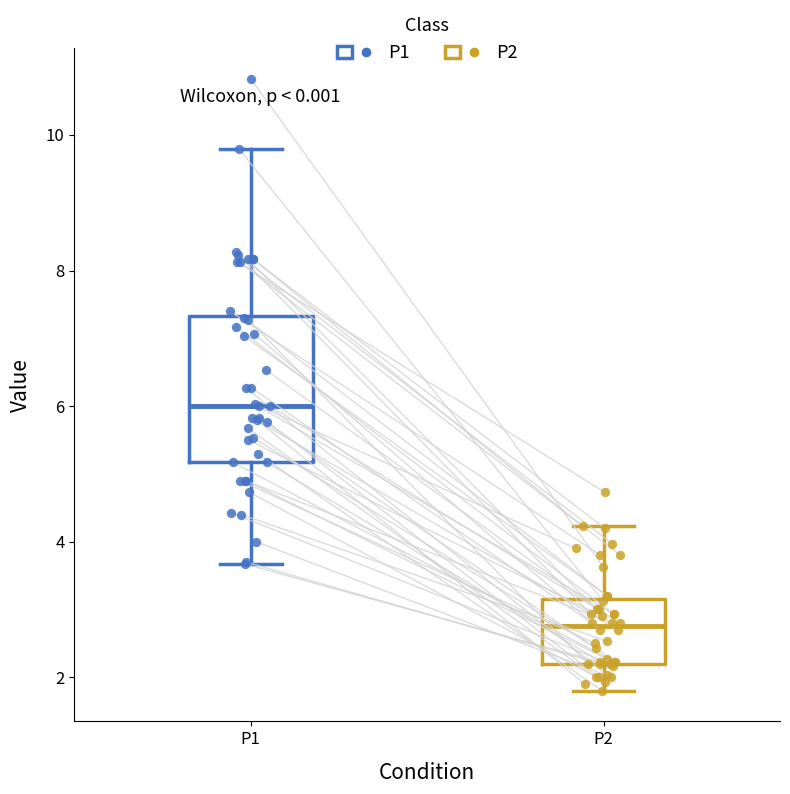

Reading left to right, transcribe this box plot: for each box, give where its median line is, the range the box spans, and where its two whiskers end, as read against the y-axis. The values are not printed on the chart, so give them approximately, as read against the axis.

P1: median 6.0, box 5.2 to 7.4, whiskers 3.6 to 9.8
P2: median 2.8, box 2.2 to 3.2, whiskers 1.8 to 4.2